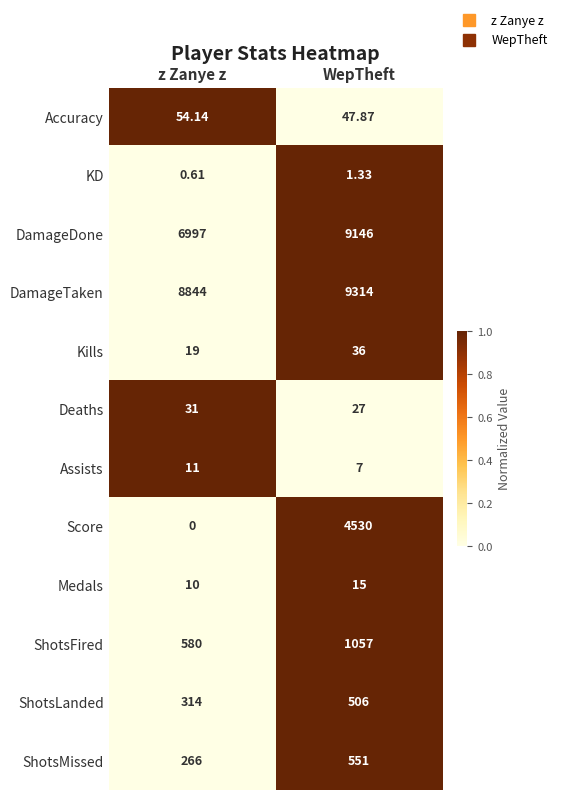

Which series has the largest range (max minus min)?

Score